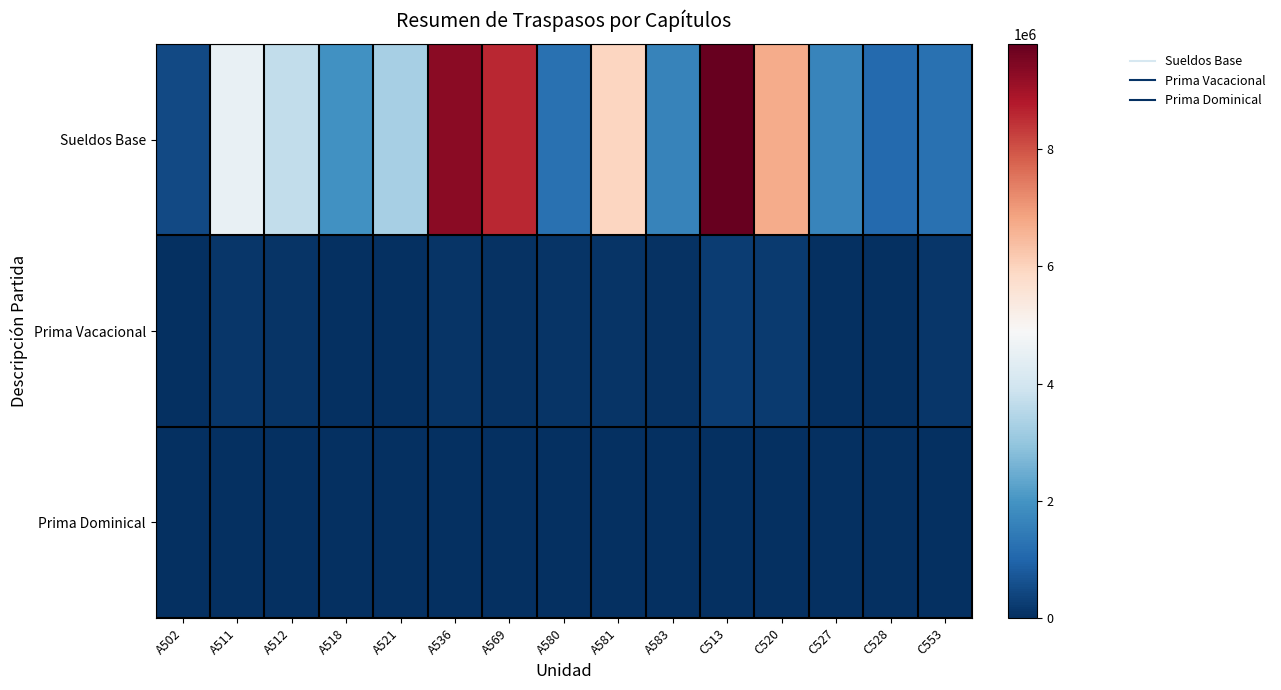

Which category has the highest value across all series?

C513